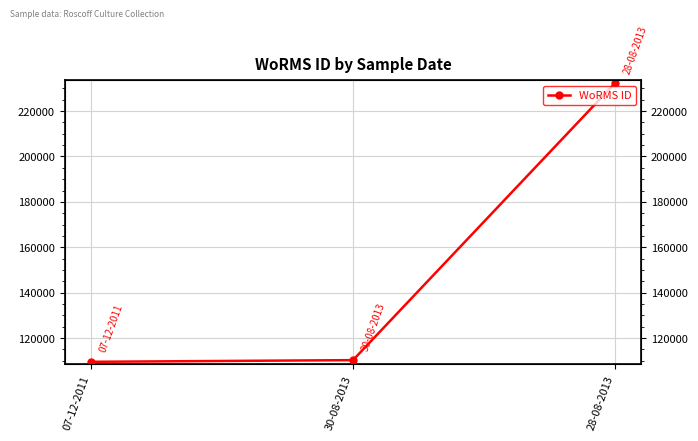

Approximately how many times larger is the value at 07-12-2011 compared to 28-08-2013?

0.5